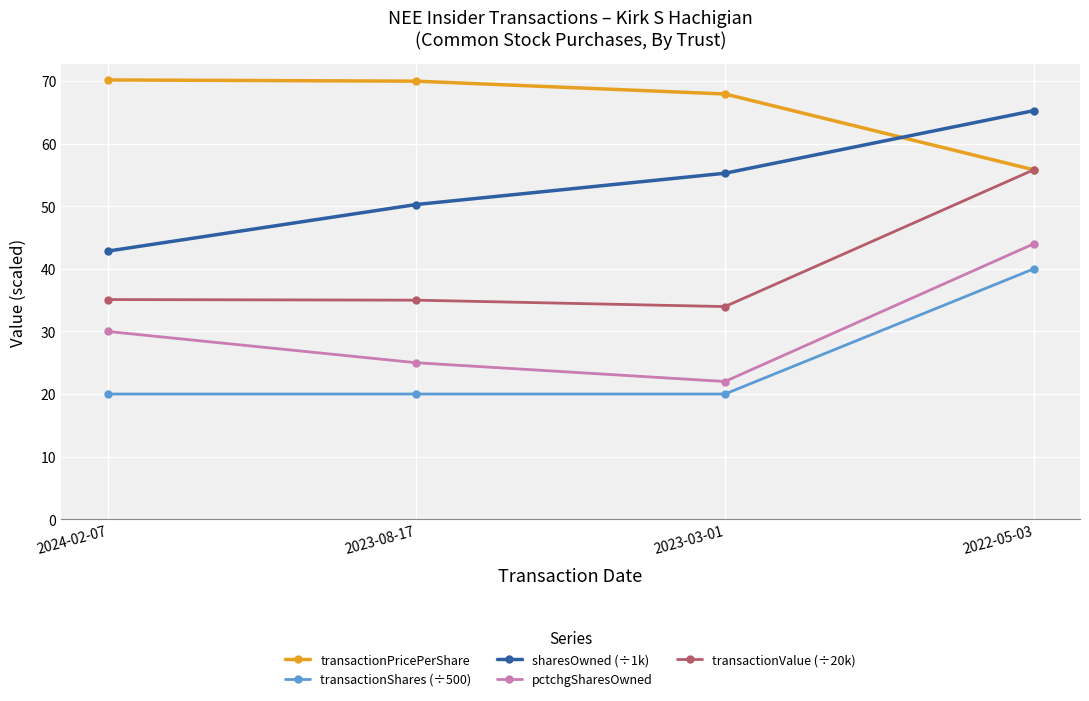

At which category is the sum across all series the highest?

2022-05-03